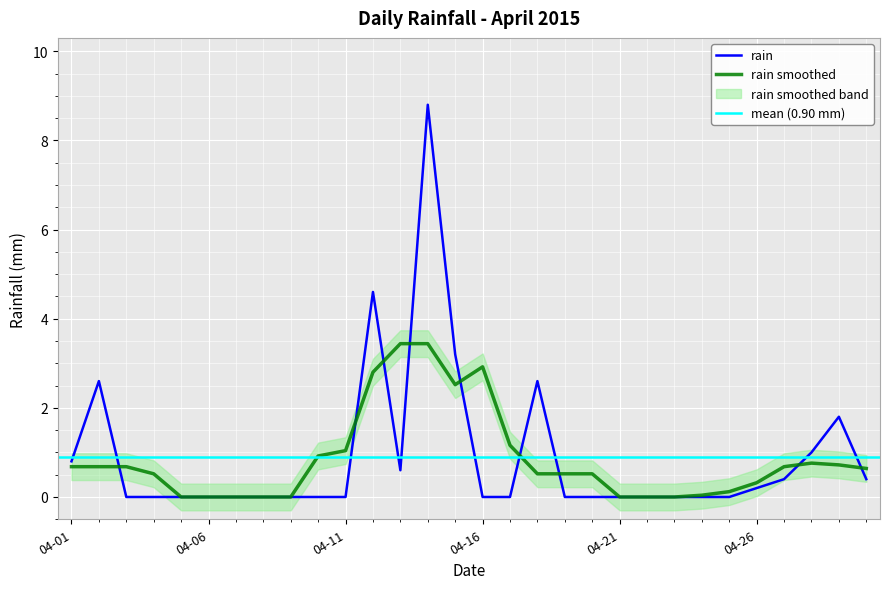

True or false: the data shows 0.0 at 2015-04-03.

True